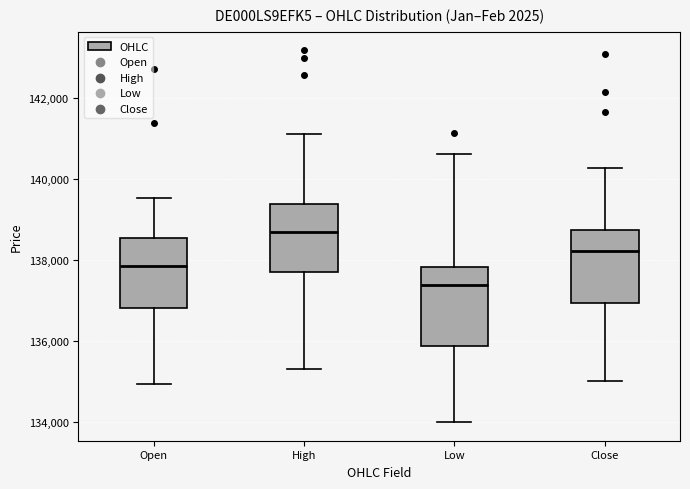

Reading left to right, read every box against the y-axis: the position of its median line, the range the box covers, and the ends of its whiskers. The values are not printed on the chart, so give them approximately, as read against the axis.

Open: median 137800, box 136800 to 138600, whiskers 135000 to 139600
High: median 138600, box 137800 to 139400, whiskers 135400 to 141200
Low: median 137400, box 135800 to 137800, whiskers 134000 to 140600
Close: median 138200, box 137000 to 138800, whiskers 135000 to 140200